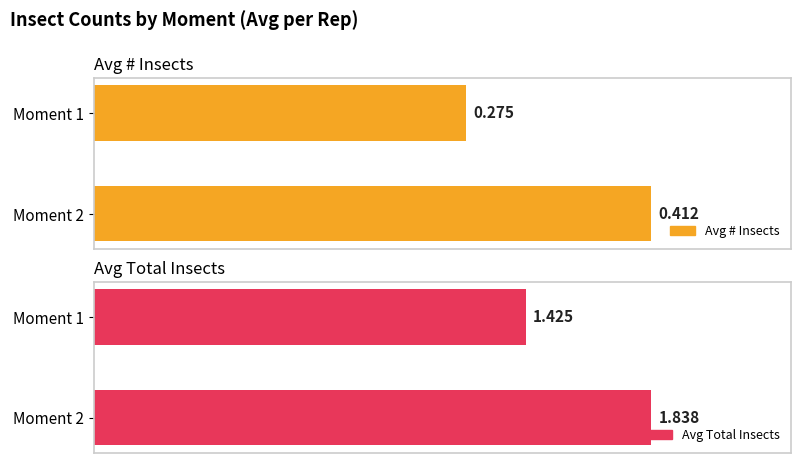

The value of Avg Total Insects at Moment 1 is 1.4. True or false?

True